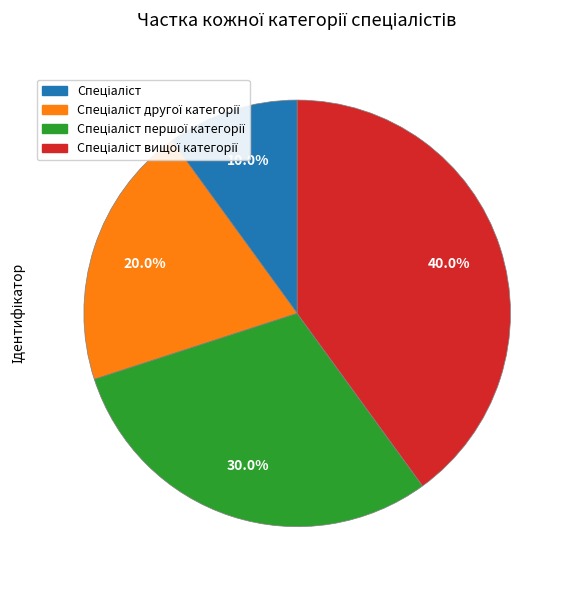

To the nearest percent, what is the difference between the largest and smallest slice percentages?

30%